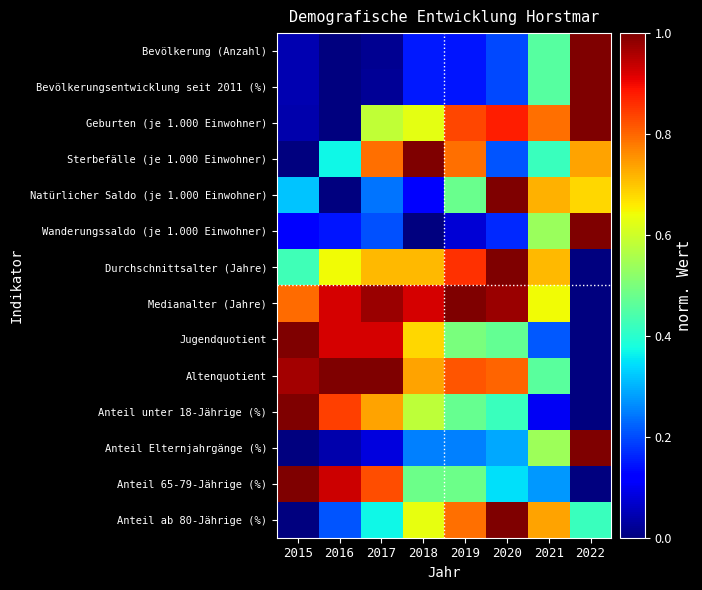

Reading left to right, transcribe all the data shown in this chart.

Bevölkerung (Anzahl): 2015=0.0	2016=0.0	2017=0.0	2018=0.2	2019=0.1	2020=0.2	2021=0.5	2022=1.0
Bevölkerungsentwicklung seit 2011 (%): 2015=0.0	2016=0.0	2017=0.0	2018=0.2	2019=0.1	2020=0.2	2021=0.5	2022=1.0
Geburten (je 1.000 Einwohner): 2015=0.0	2016=0.0	2017=0.6	2018=0.6	2019=0.8	2020=0.9	2021=0.8	2022=1.0
Sterbefälle (je 1.000 Einwohner): 2015=0.0	2016=0.4	2017=0.8	2018=1.0	2019=0.8	2020=0.2	2021=0.4	2022=0.7
Natürlicher Saldo (je 1.000 Einwohner): 2015=0.3	2016=0.0	2017=0.2	2018=0.1	2019=0.5	2020=1.0	2021=0.7	2022=0.7
Wanderungssaldo (je 1.000 Einwohner): 2015=0.1	2016=0.1	2017=0.2	2018=0.0	2019=0.1	2020=0.2	2021=0.5	2022=1.0
Durchschnittsalter (Jahre): 2015=0.4	2016=0.6	2017=0.7	2018=0.7	2019=0.9	2020=1.0	2021=0.7	2022=0.0
Medianalter (Jahre): 2015=0.8	2016=0.9	2017=1.0	2018=0.9	2019=1.0	2020=1.0	2021=0.6	2022=0.0
Jugendquotient: 2015=1.0	2016=0.9	2017=0.9	2018=0.7	2019=0.5	2020=0.5	2021=0.2	2022=0.0
Altenquotient: 2015=1.0	2016=1.0	2017=1.0	2018=0.7	2019=0.8	2020=0.8	2021=0.5	2022=0.0
Anteil unter 18-Jährige (%): 2015=1.0	2016=0.8	2017=0.7	2018=0.6	2019=0.5	2020=0.4	2021=0.1	2022=0.0
Anteil Elternjahrgänge (%): 2015=0.0	2016=0.0	2017=0.1	2018=0.3	2019=0.3	2020=0.3	2021=0.5	2022=1.0
Anteil 65-79-Jährige (%): 2015=1.0	2016=0.9	2017=0.8	2018=0.5	2019=0.5	2020=0.3	2021=0.3	2022=0.0
Anteil ab 80-Jährige (%): 2015=0.0	2016=0.2	2017=0.4	2018=0.6	2019=0.8	2020=1.0	2021=0.7	2022=0.4